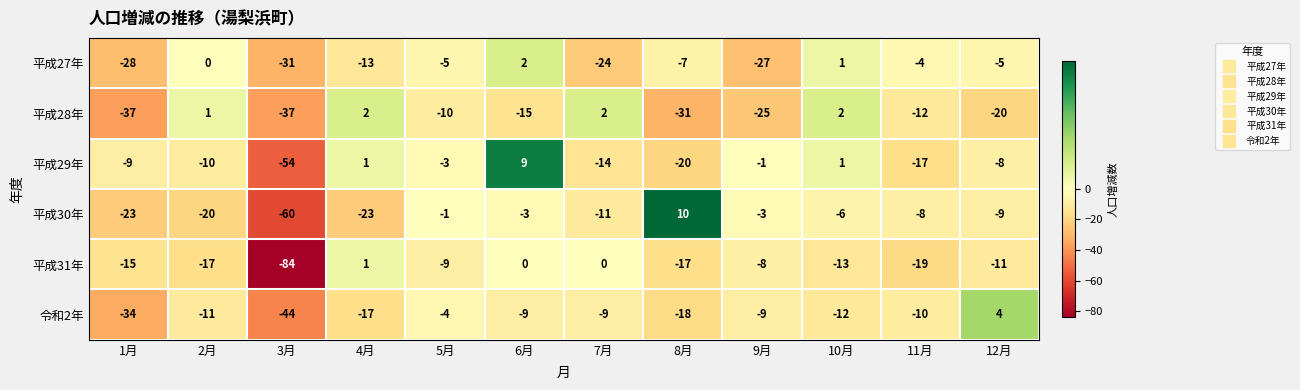

Is it true that 平成27年 equals -3 at 5月?

False